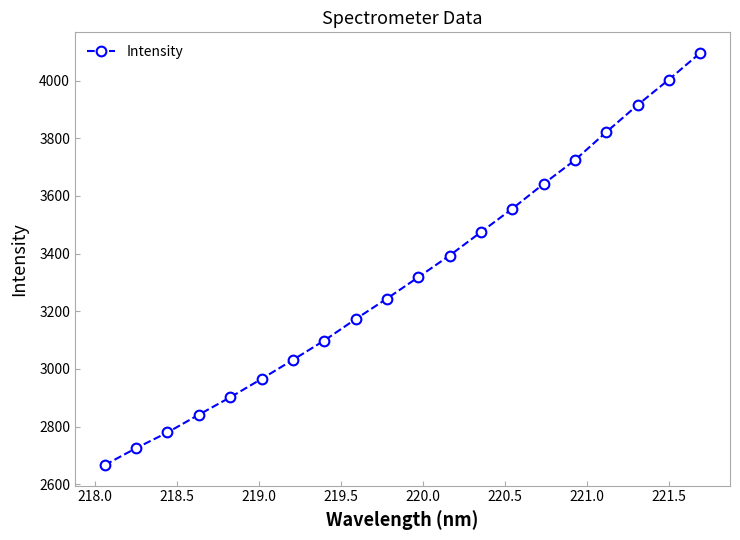

What is the minimum value shown in the chart?

2666.8